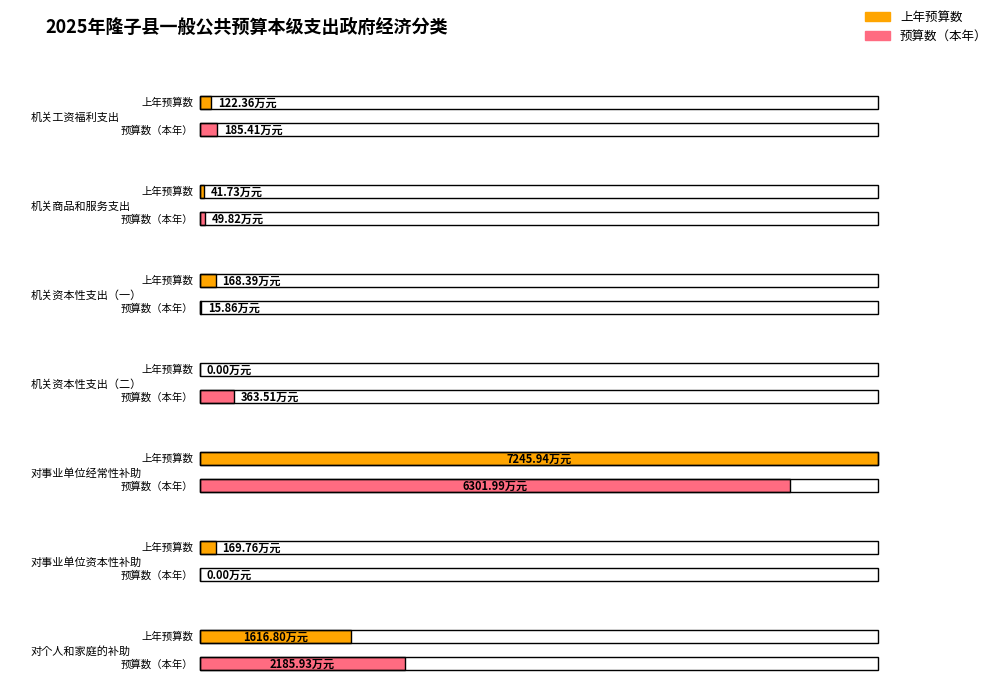

What is the label of the 6th bar from the left?

对事业单位资本性补助